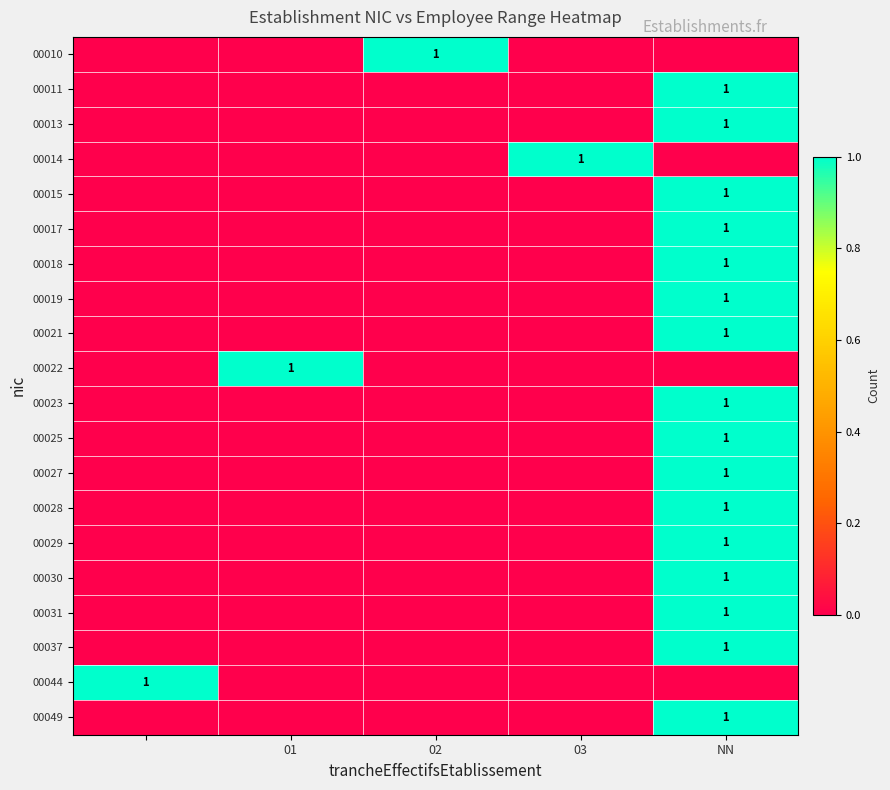

The 00025 series shows 1 at NN. True or false?

True